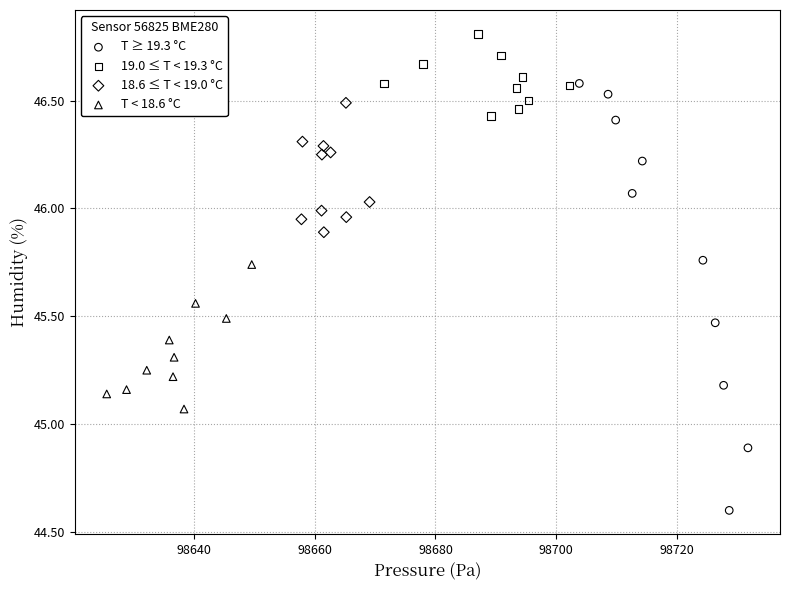

What are all the series names shown in the legend?

T ≥ 19.3 °C, 19.0 ≤ T < 19.3 °C, 18.6 ≤ T < 19.0 °C, T < 18.6 °C